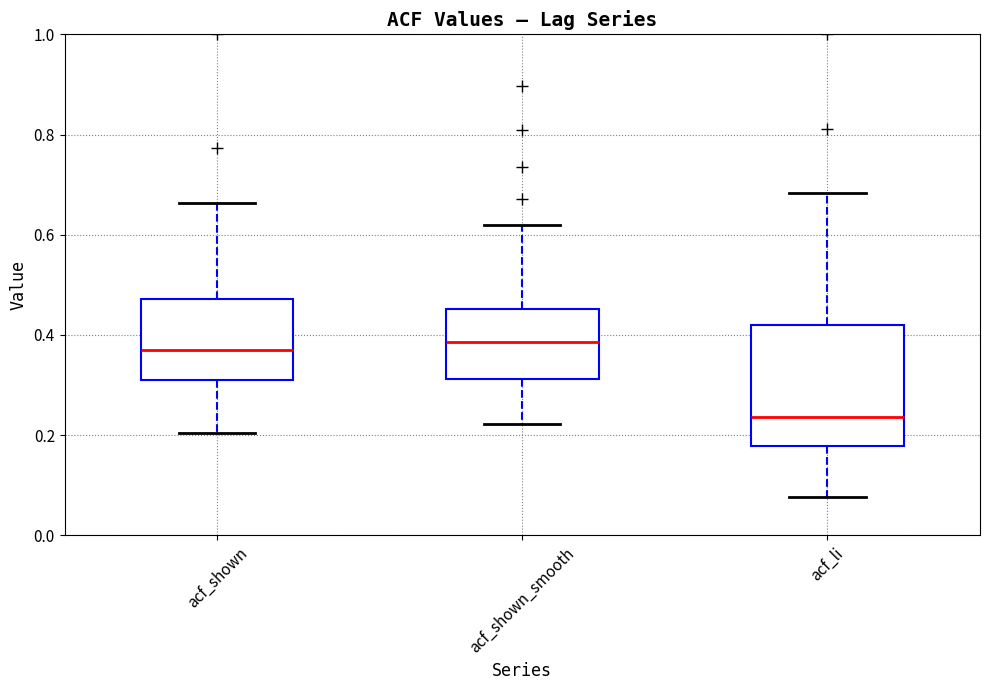

Reading left to right, transcribe this box plot: for each box, give where its median line is, the range the box spans, and where its two whiskers end, as read against the y-axis. The values are not printed on the chart, so give them approximately, as read against the axis.

acf_shown: median 0.38, box 0.32 to 0.48, whiskers 0.20 to 0.66
acf_shown_smooth: median 0.38, box 0.32 to 0.46, whiskers 0.22 to 0.62
acf_li: median 0.24, box 0.18 to 0.42, whiskers 0.08 to 0.68